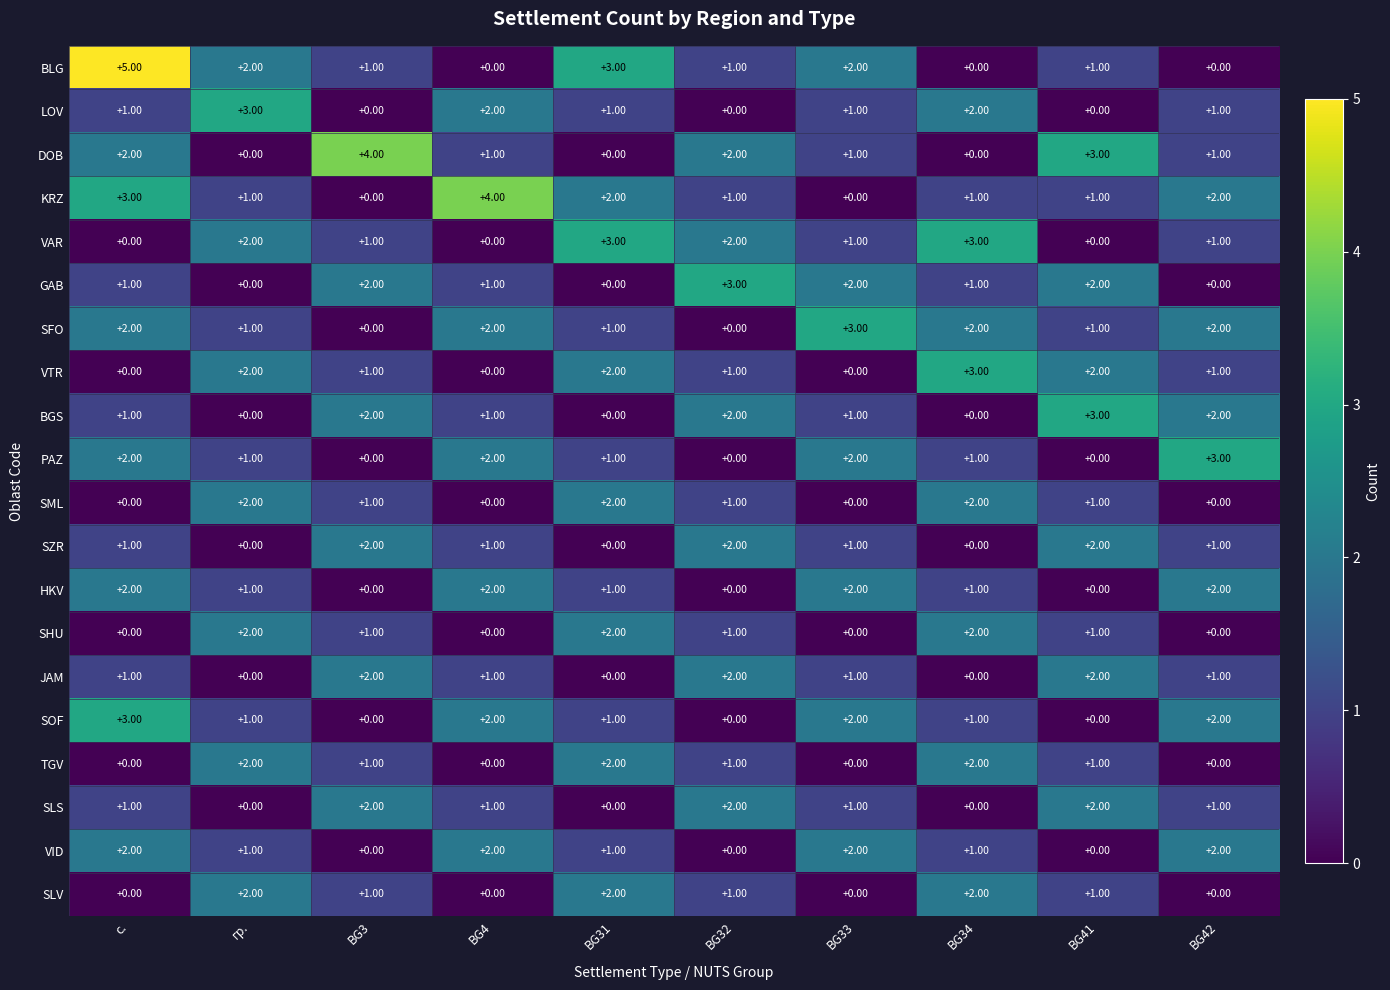

Where does the SLV series first go above 1?

гр.